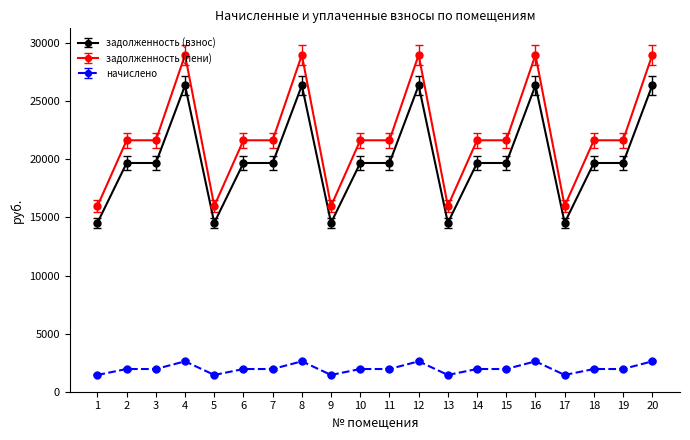

Rank the series at 18 from lowest to highest value.

начислено, задолженность (взнос), задолженность (пени)